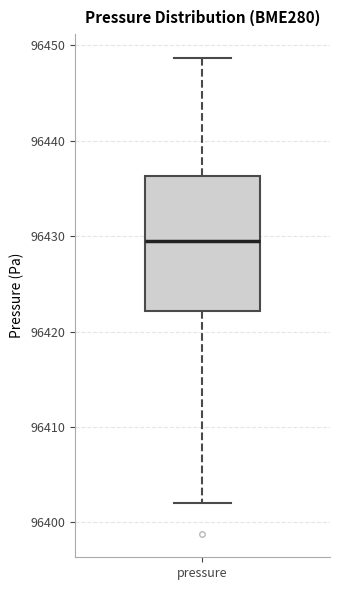

Read this box plot against the y-axis: the position of the median line, the range covered by the box, and the ends of both whiskers. The values are not printed on the chart, so give them approximately, as read against the axis.

median 96430, box 96422 to 96436, whiskers 96402 to 96449